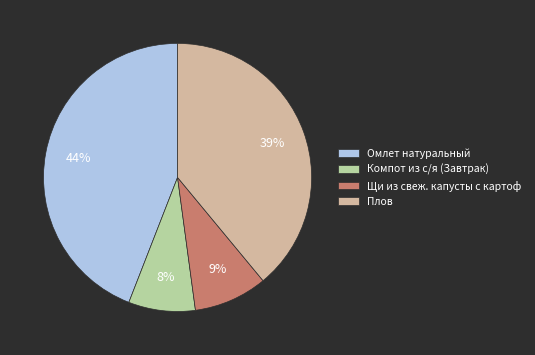

Which category has the biggest portion of the pie?

Омлет натуральный